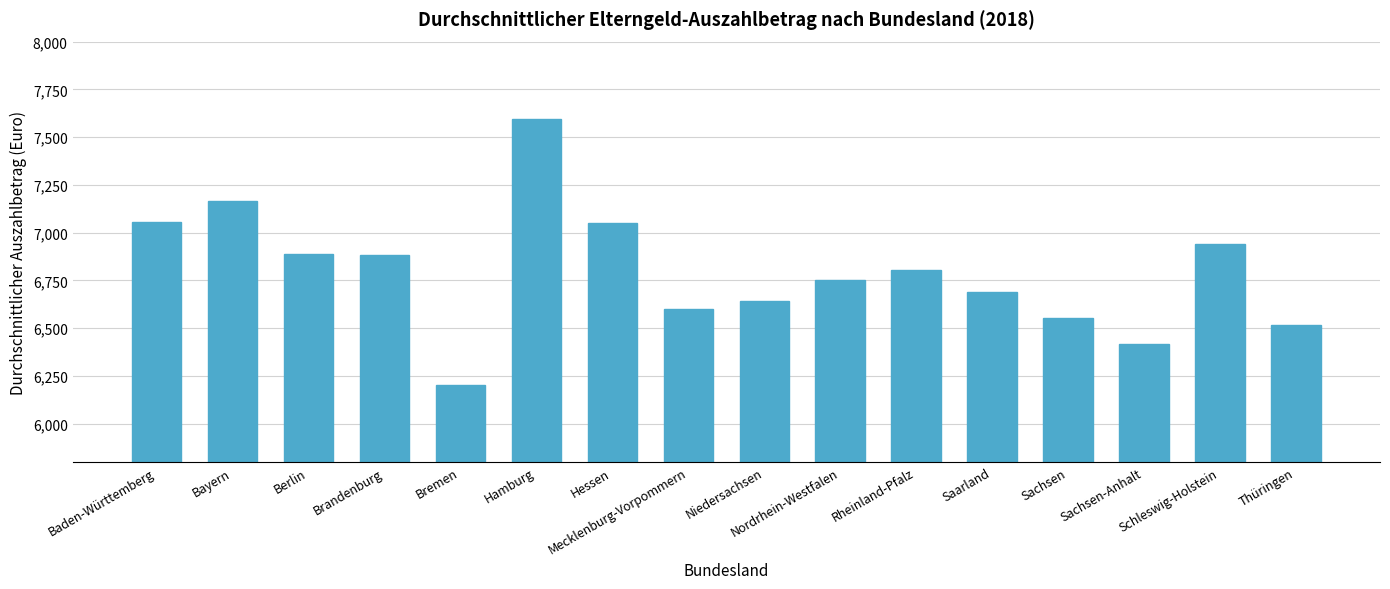

What is the value of the 7th bar from the left?

7053